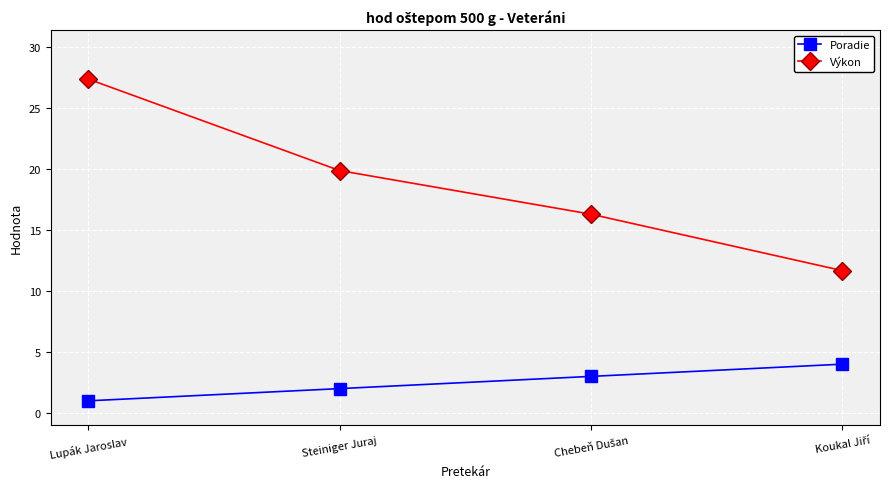

Which series has the largest range (max minus min)?

Výkon